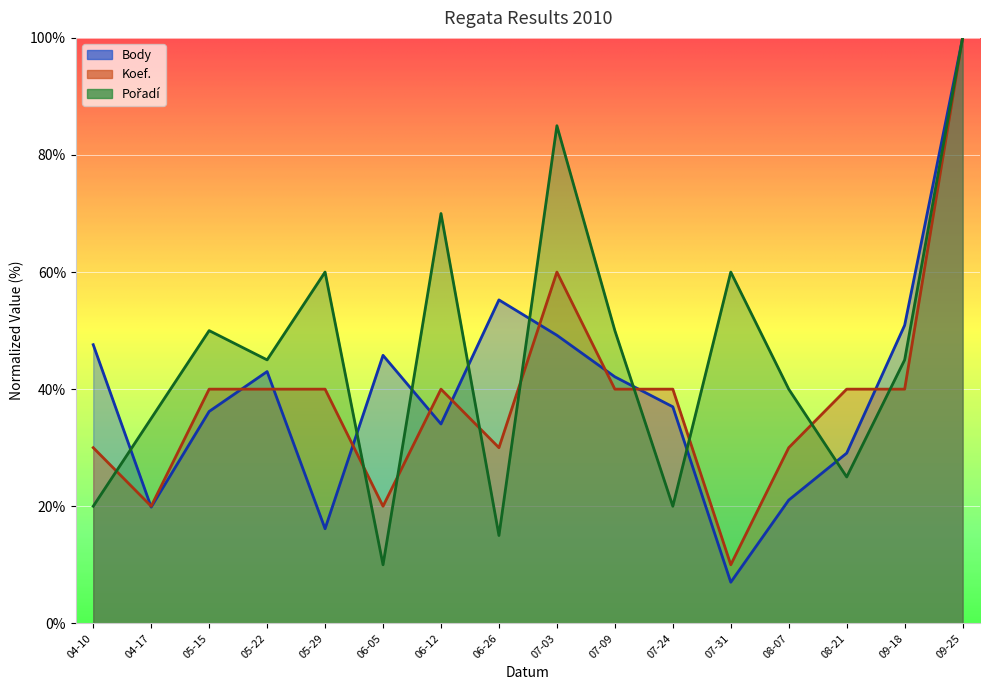

Between 06-12 and 06-26, which series saw the biggest shift?

Pořadí